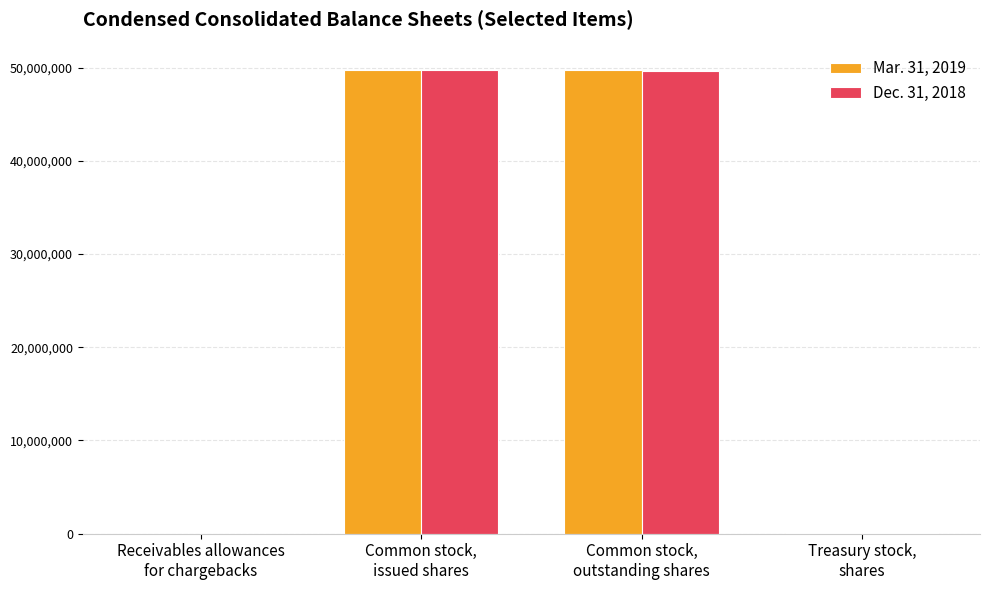

Which series changed the most between Common stock,
issued shares and Treasury stock,
shares?

Mar. 31, 2019